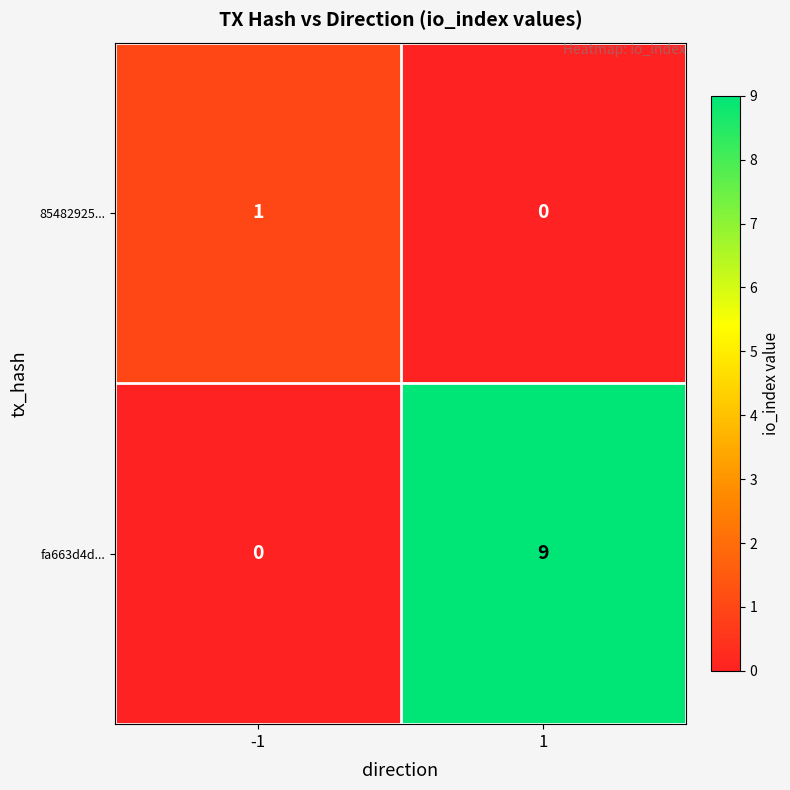

At how many categories does at least one series exceed 2?

1